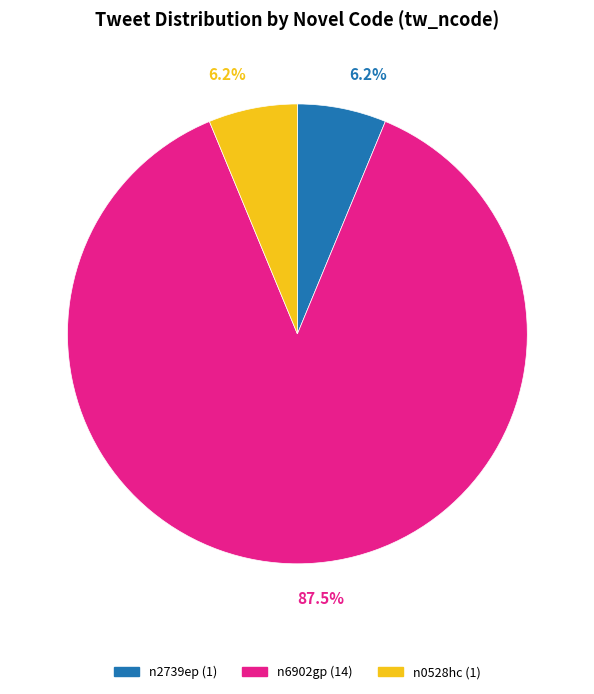

To the nearest percent, what portion does n2739ep represent?

6%